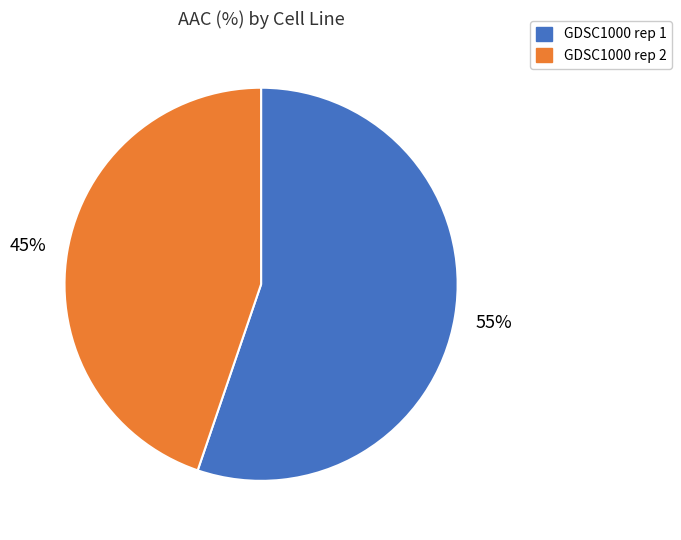

The GDSC1000 rep 2 slice represents 58% of the pie. True or false?

False